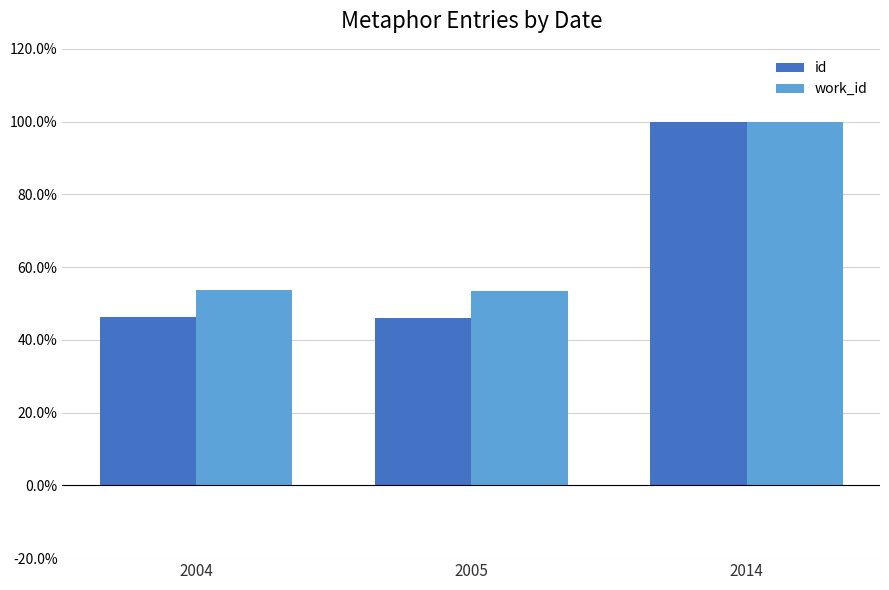

What are all the series names shown in the legend?

id, work_id